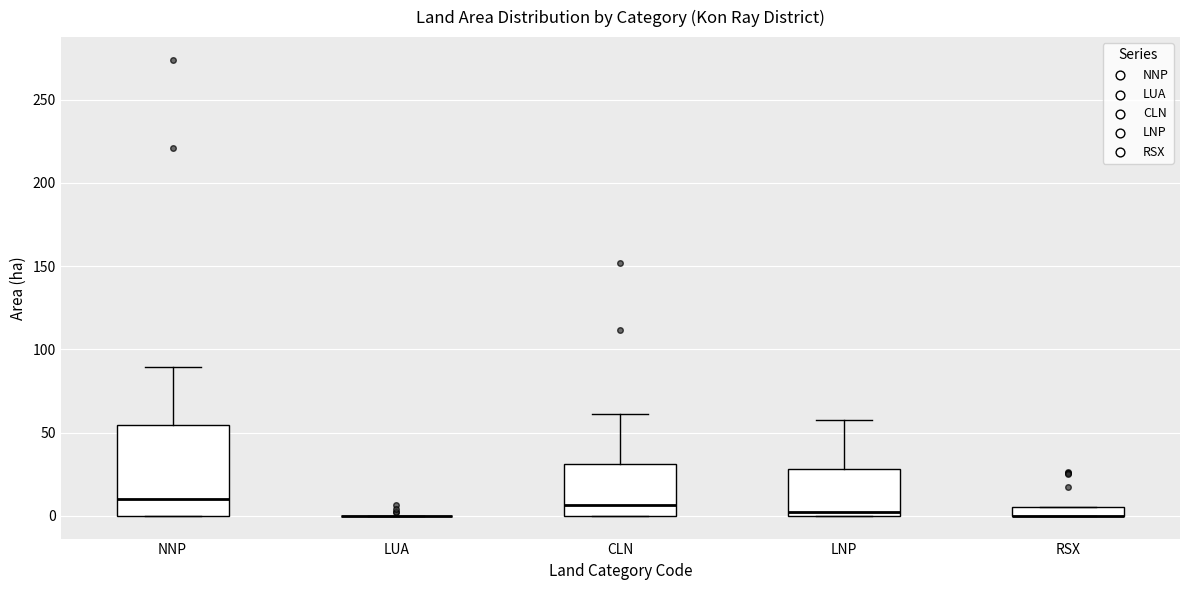

Which box is the tallest, from its lower edge to its upper edge?

NNP